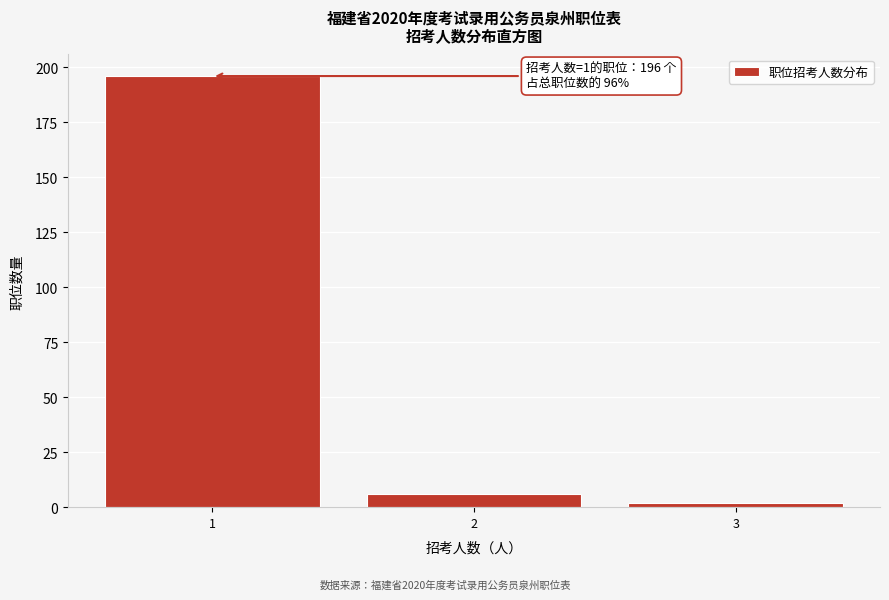

Which range on the x-axis has the tallest bar?

0.5 to 1.5